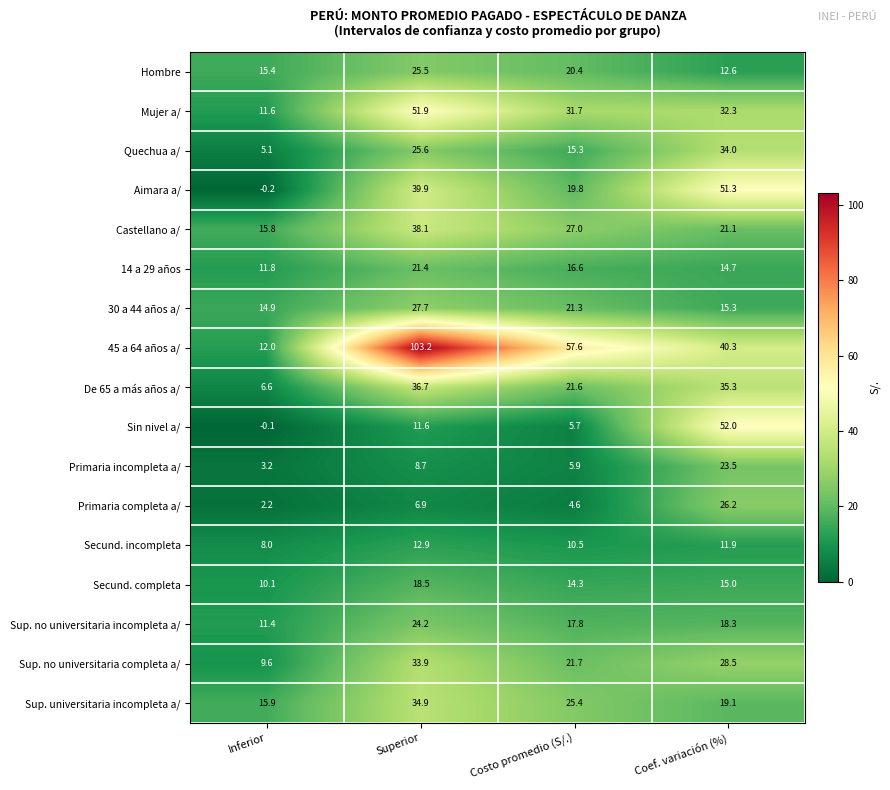

Which category has the lowest value in the Aimara a/ series?

Inferior